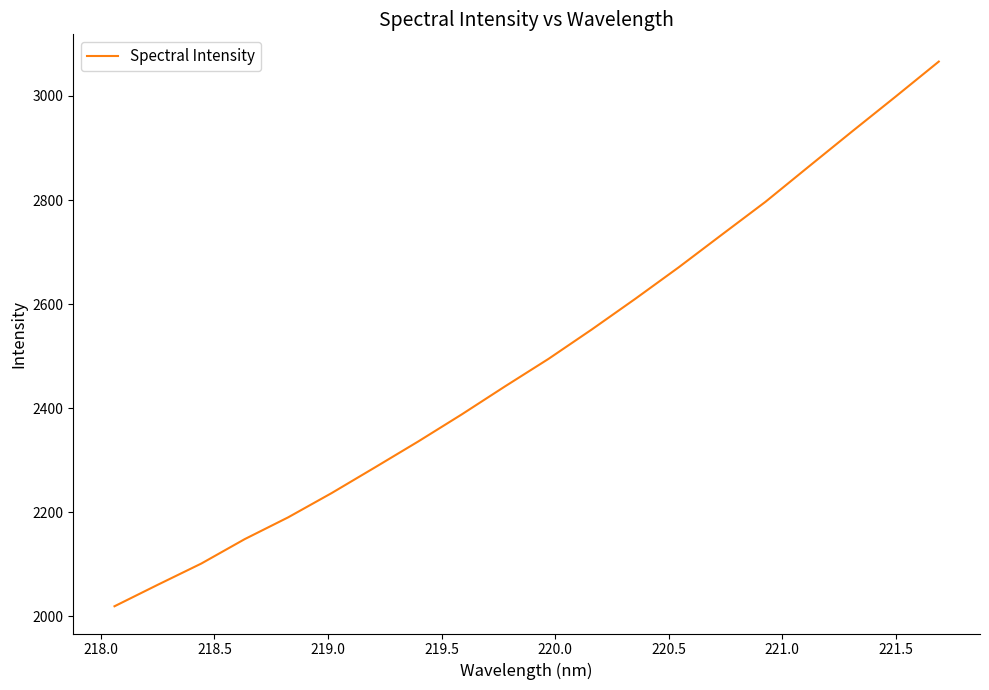

What is the greatest value displayed?

3066.1